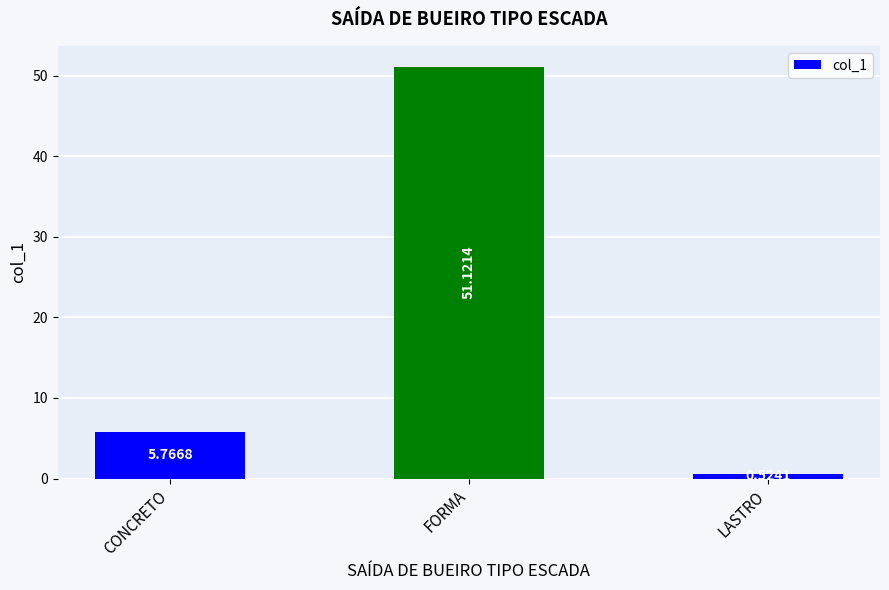

What is the change in value from FORMA to LASTRO?

-50.6